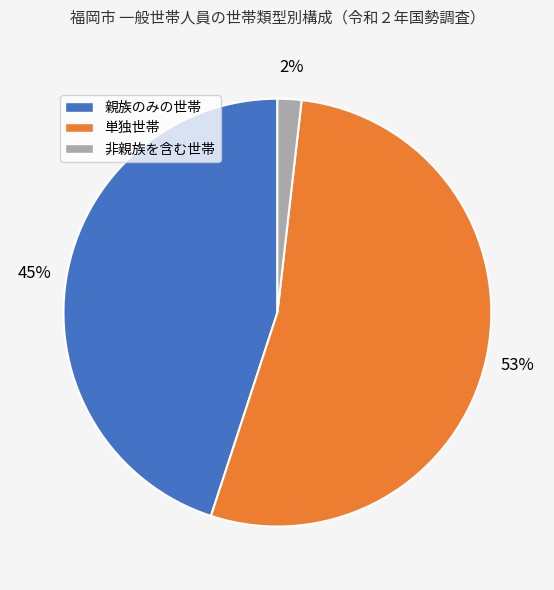

What is the largest slice in the pie chart?

単独世帯